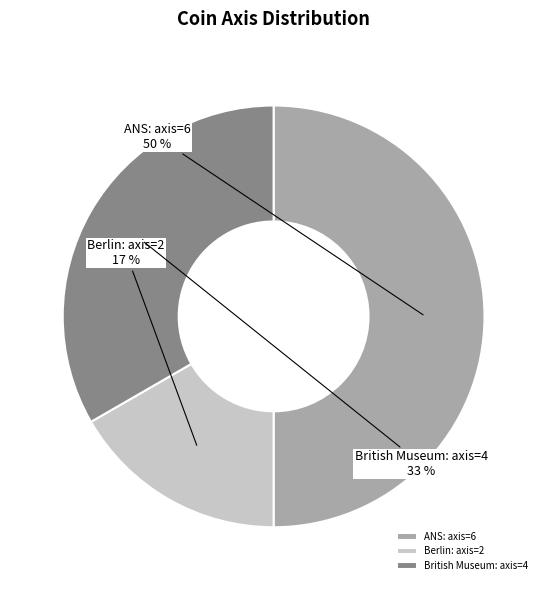

Which category has the smallest portion of the pie?

Berlin: axis=2